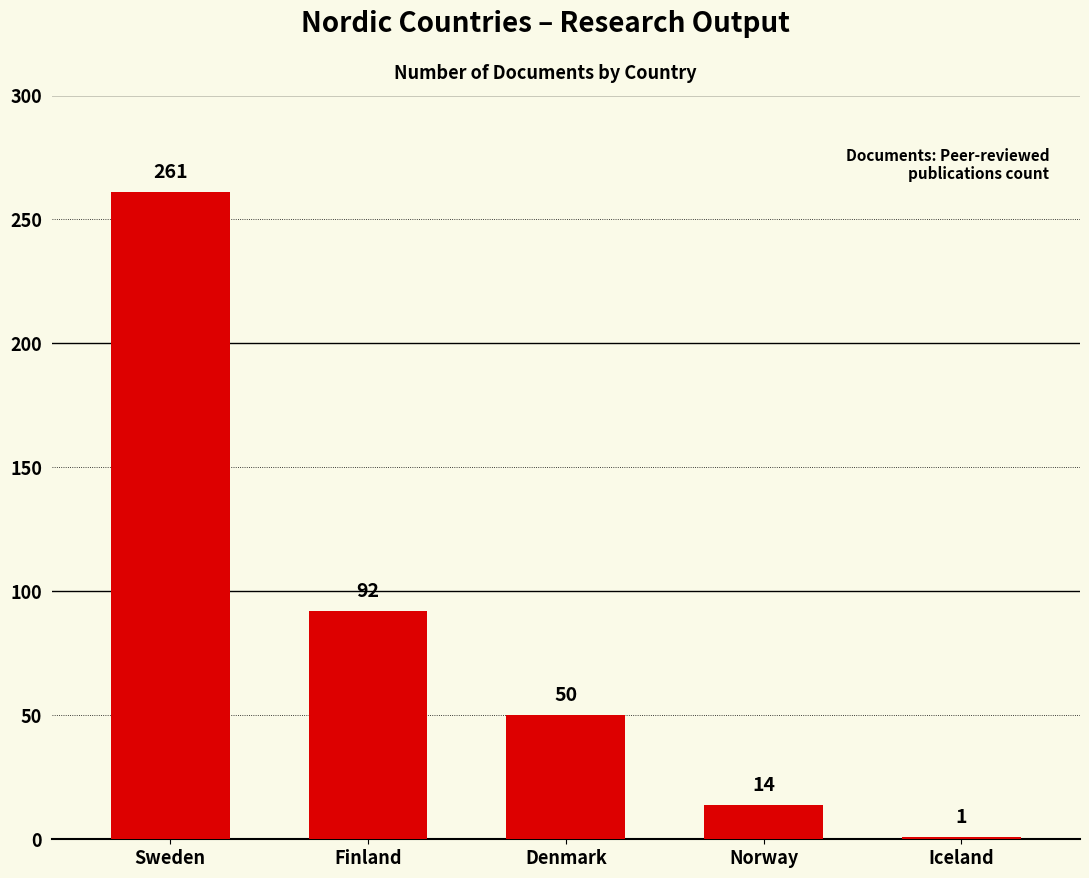

How many data points are less than 50?

2